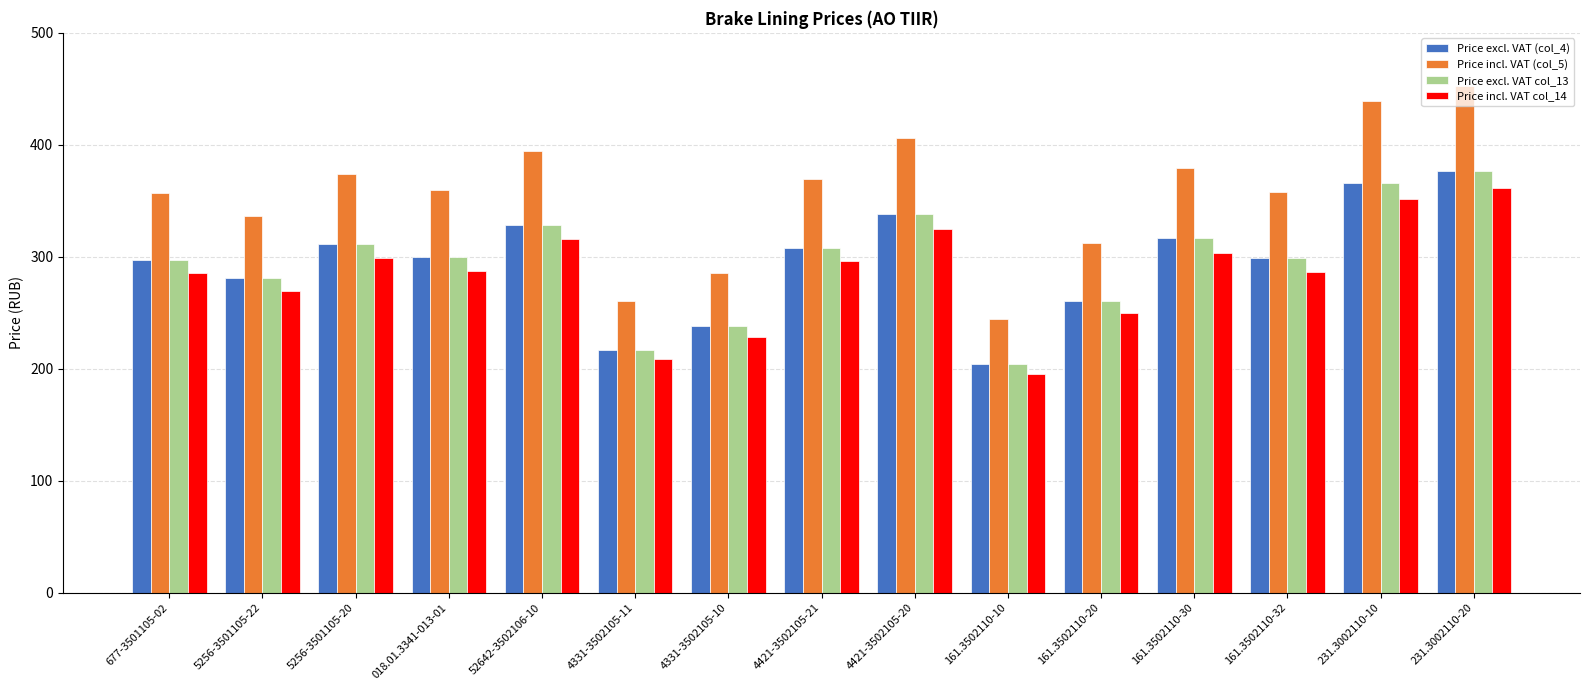

What are all the series names shown in the legend?

Price excl. VAT (col_4), Price incl. VAT (col_5), Price excl. VAT col_13, Price incl. VAT col_14